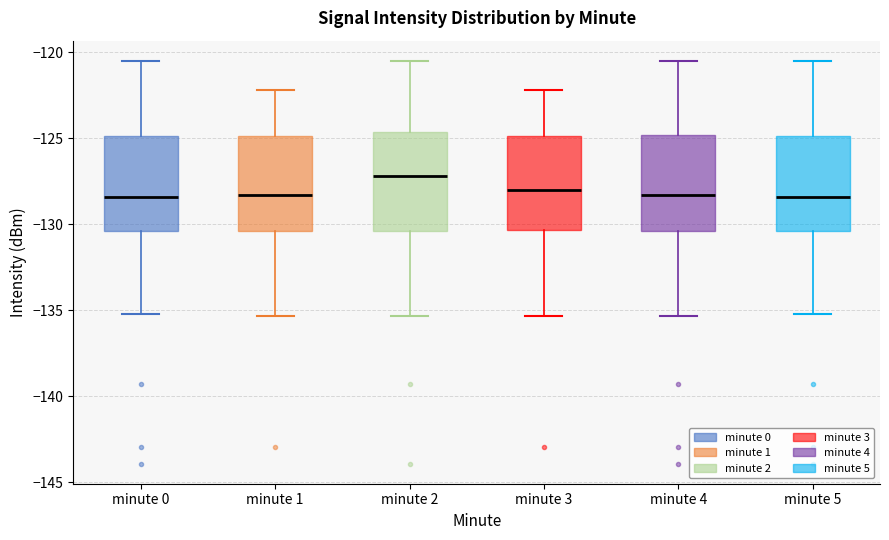

Which box has the highest median line?

minute 2